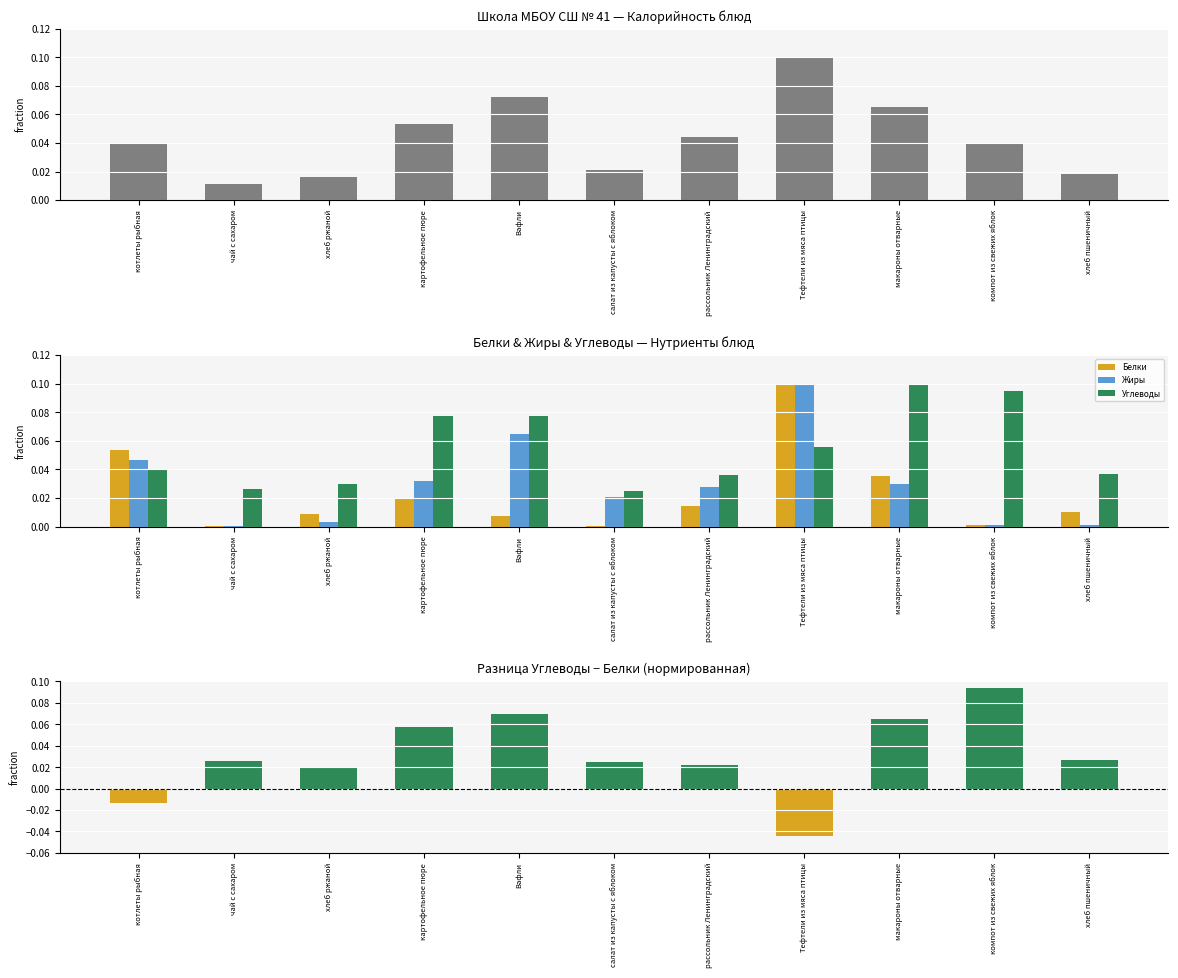

What is the label of the 8th bar from the right?

картофельное пюре